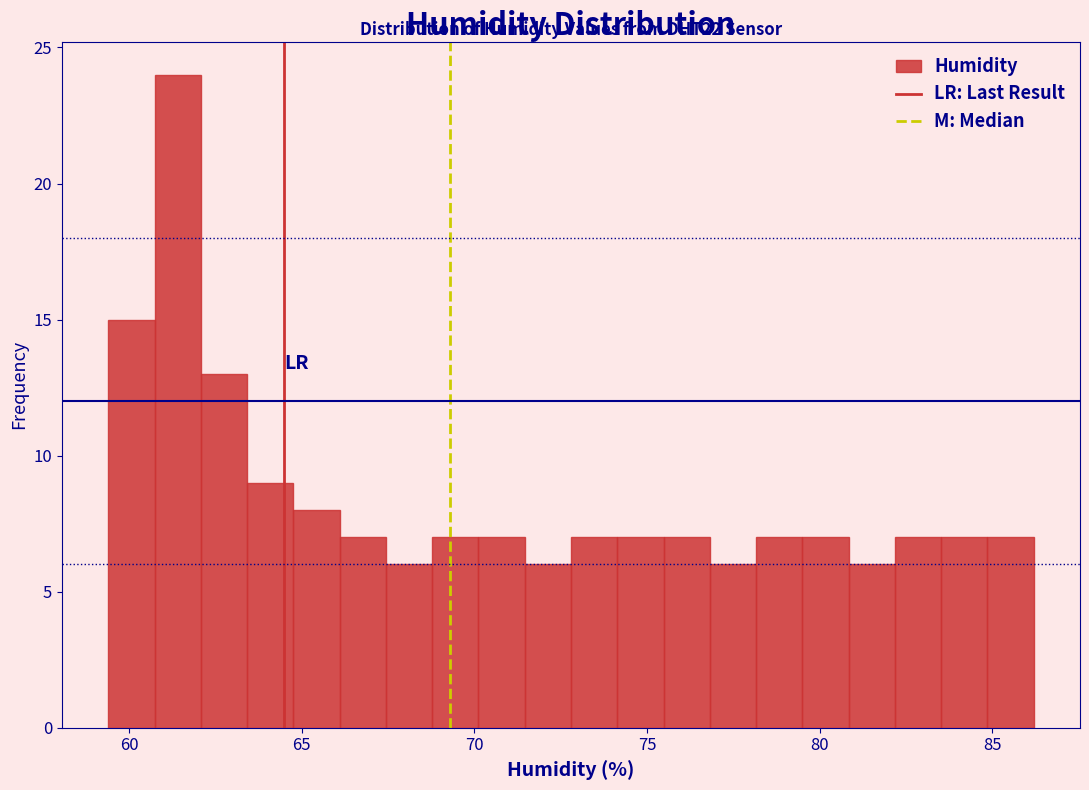

Read against the x-axis, roughly where is the centre of the tallest bar?

61.5